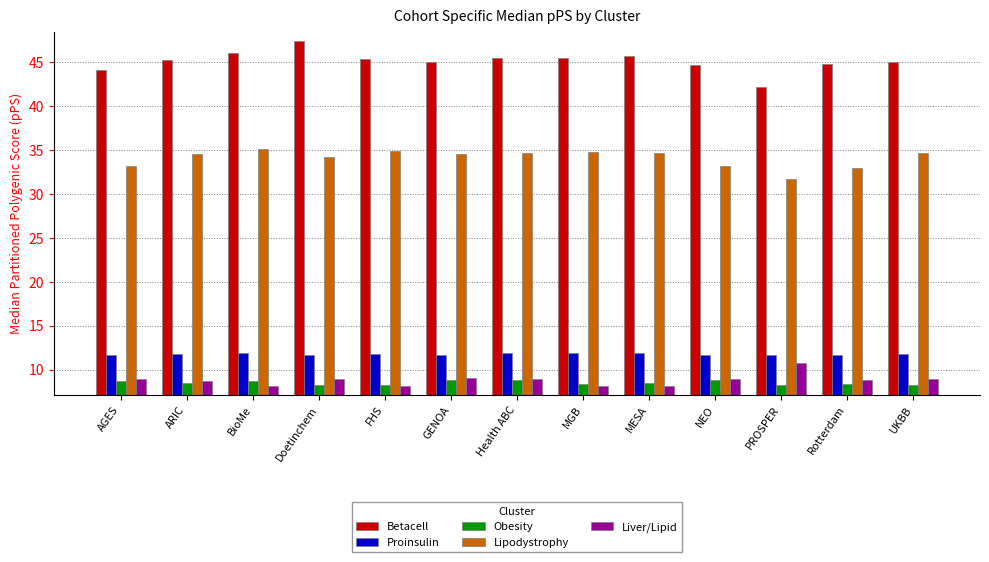

What is the label of the 7th bar from the left?

Health ABC